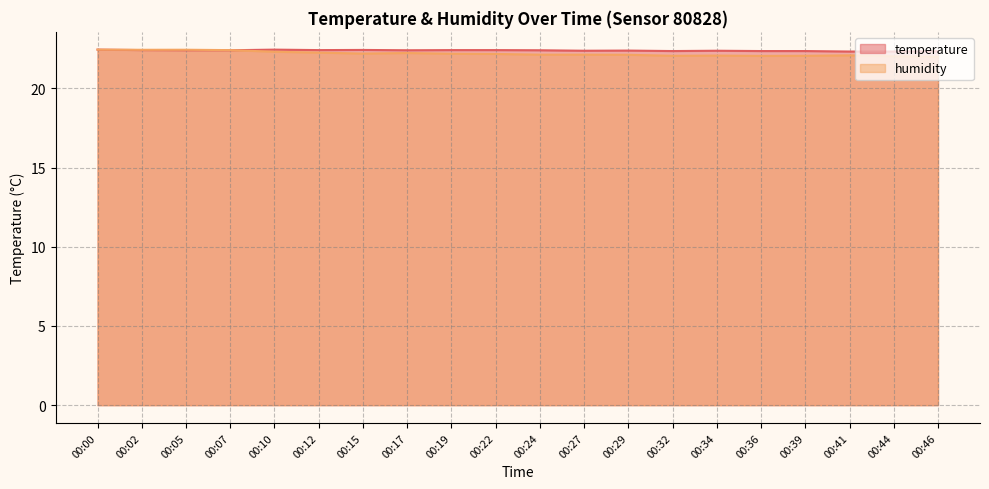

What is the total value across all series at 00:05?

44.9